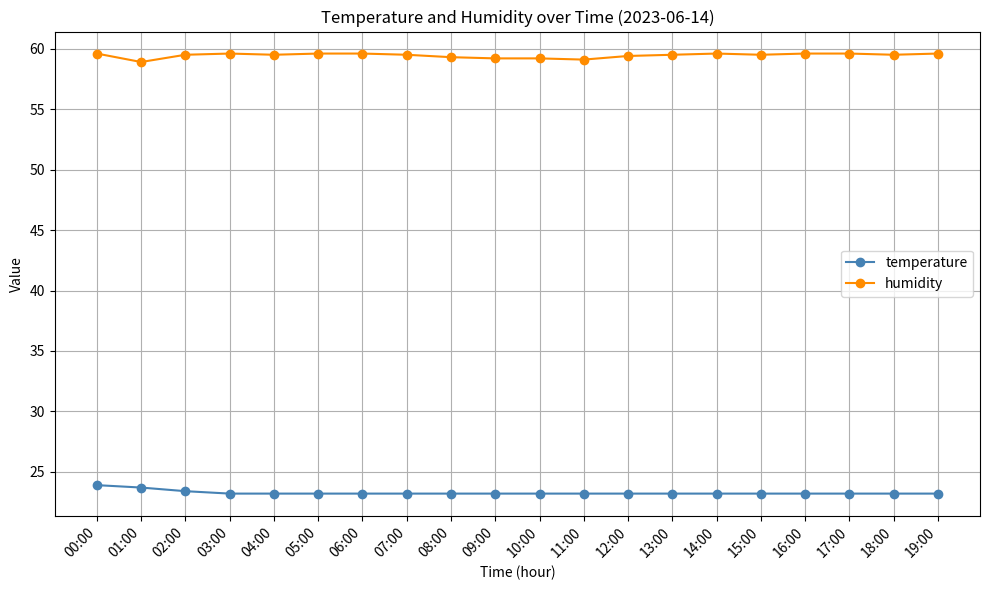

True or false: humidity and temperature cross at least once.

False